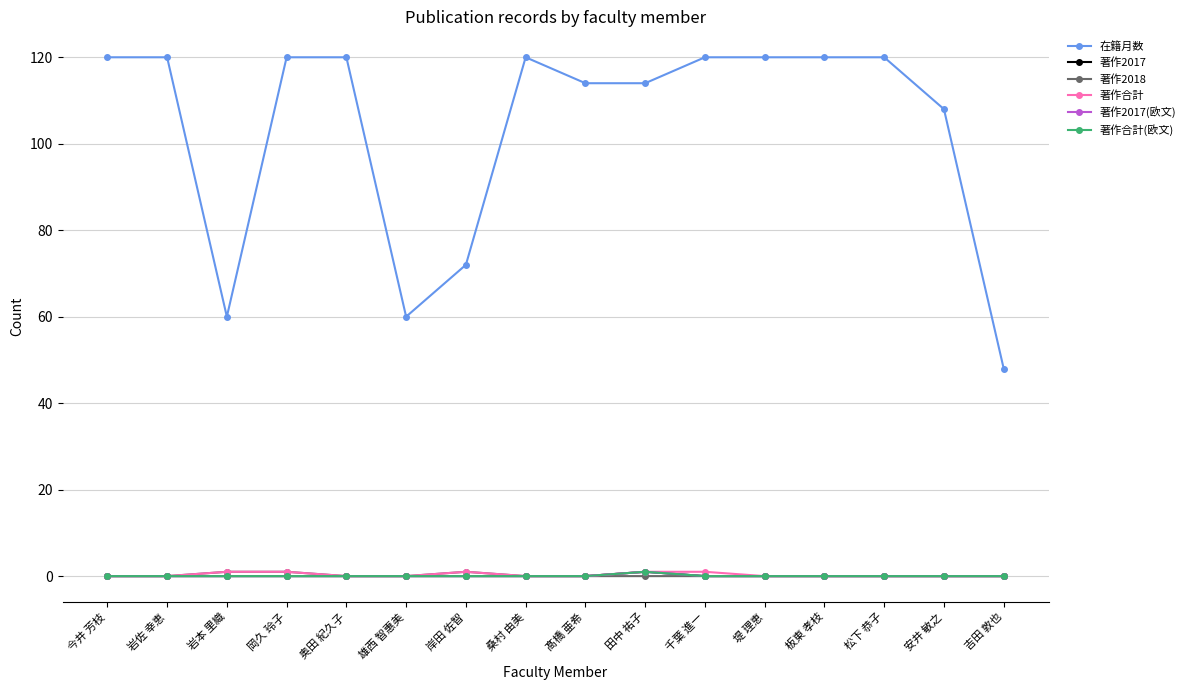

What is the total value across all series at 松下 恭子?

120